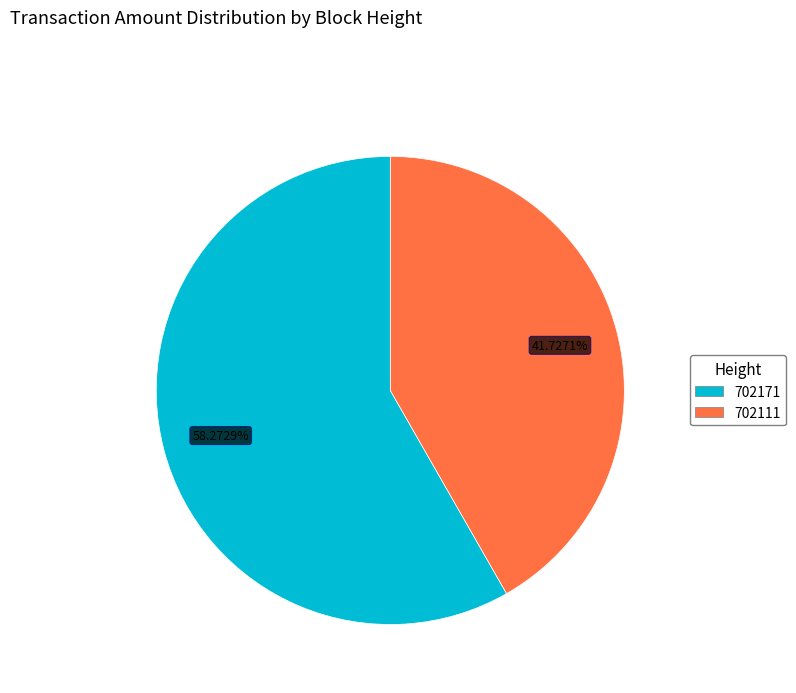

What is the majority slice?

702171